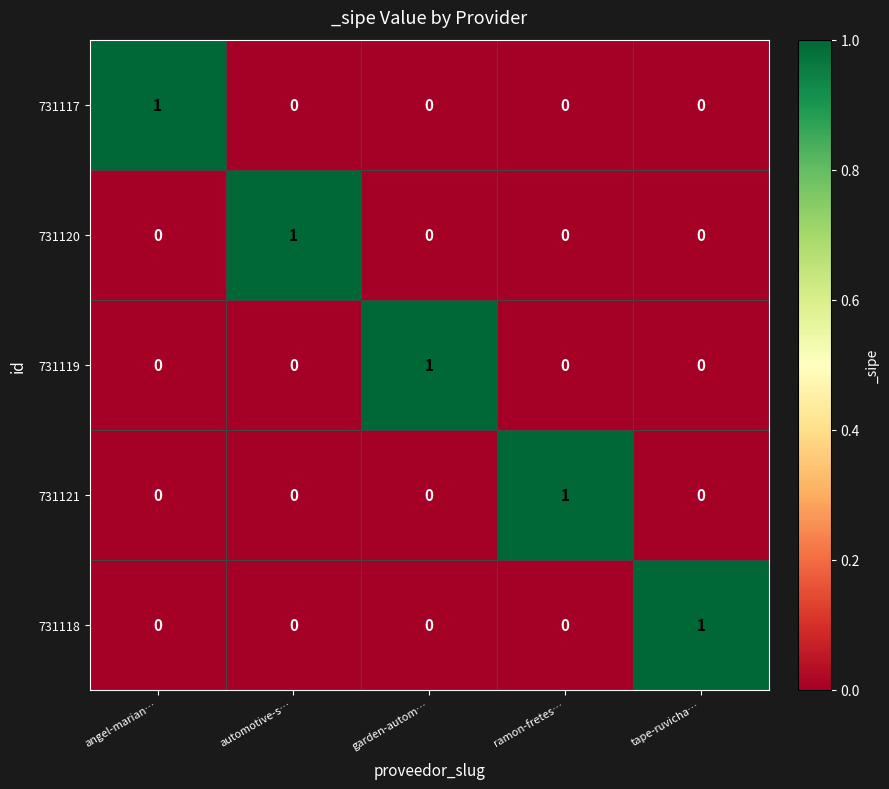

The 731118 series shows 0 at automotive-s…. True or false?

True